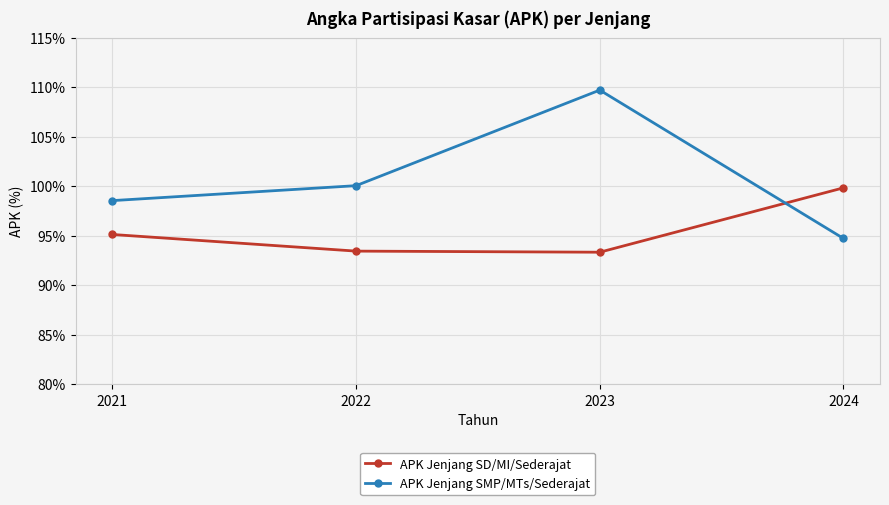

Rank the series by their average value, from lowest to highest.

APK Jenjang SD/MI/Sederajat, APK Jenjang SMP/MTs/Sederajat